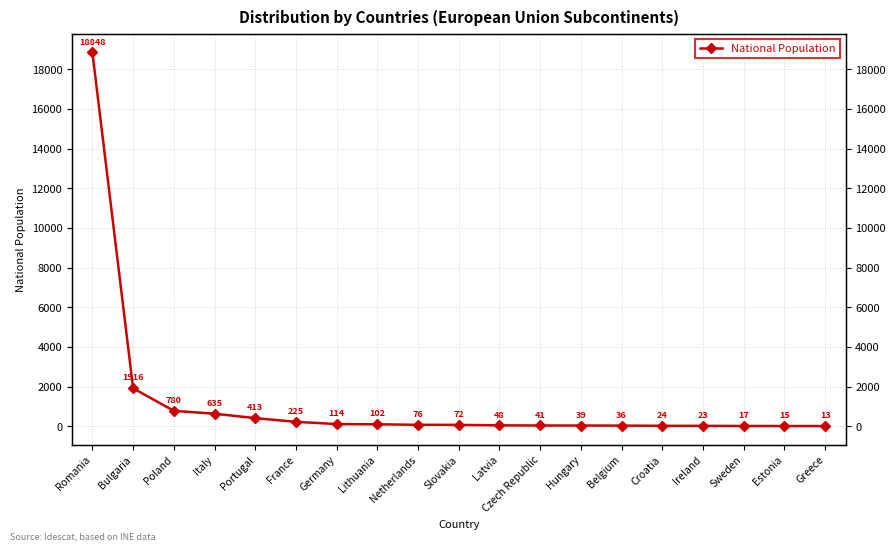

The chart shows a value of 29 at Sweden. True or false?

False